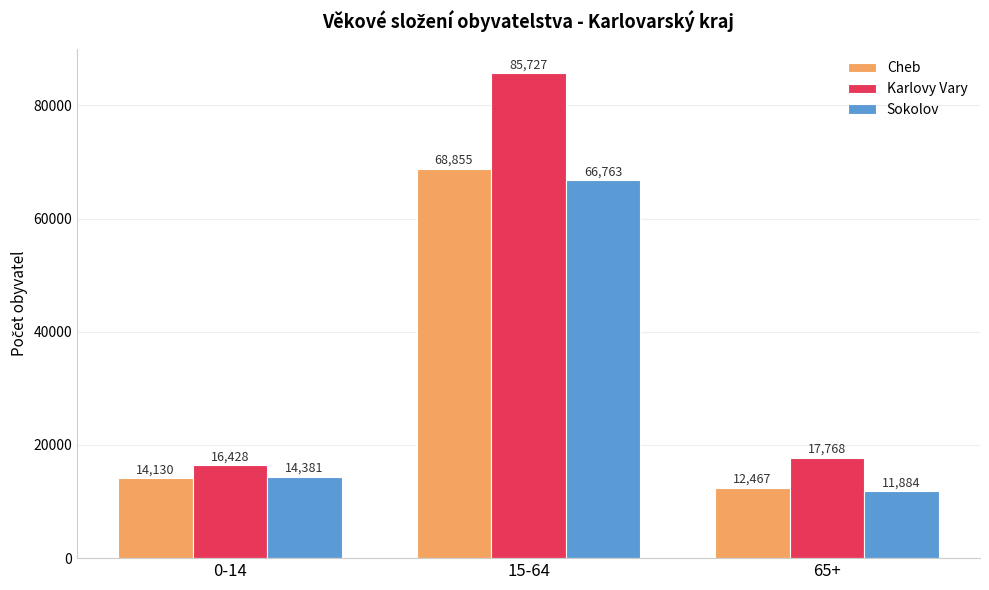

How many bars are there in total?

9